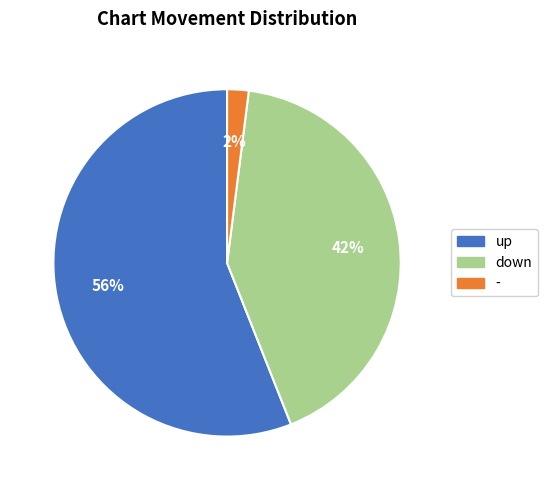

How many segments does this pie chart have?

3